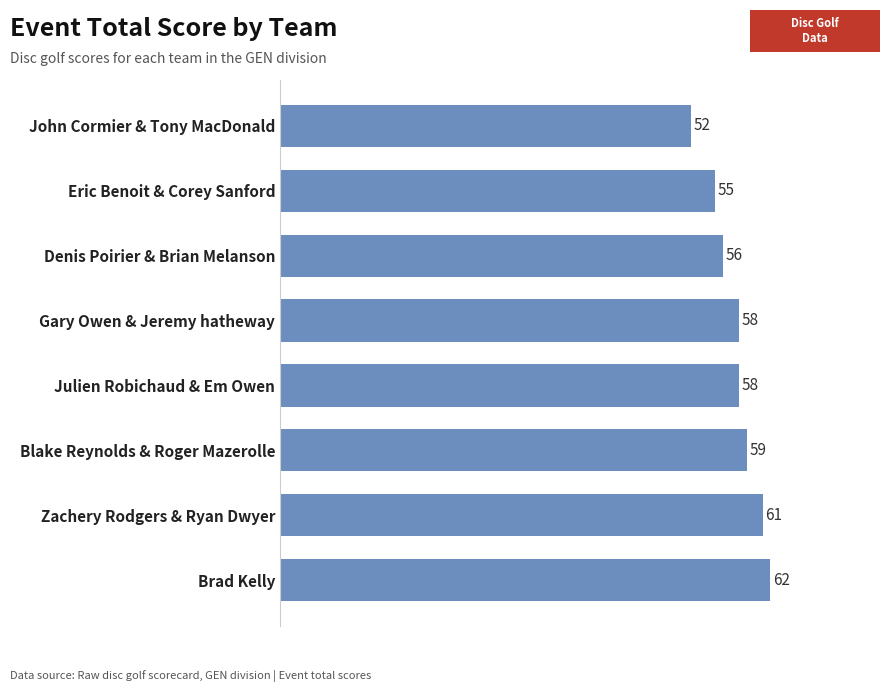

At which label is the value closest to 57?

Denis Poirier & Brian Melanson